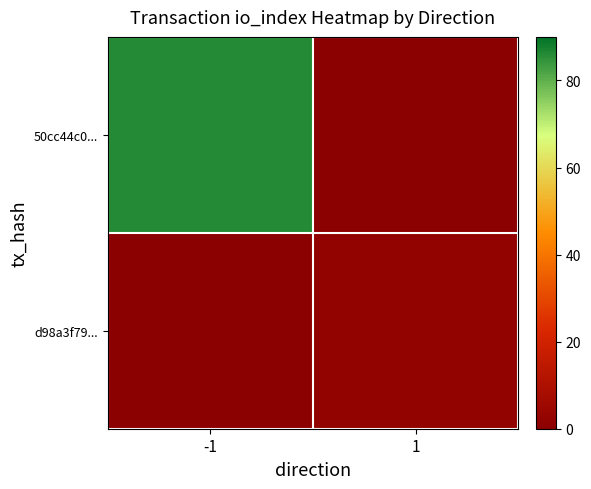

At how many categories does at least one series exceed 4?

1